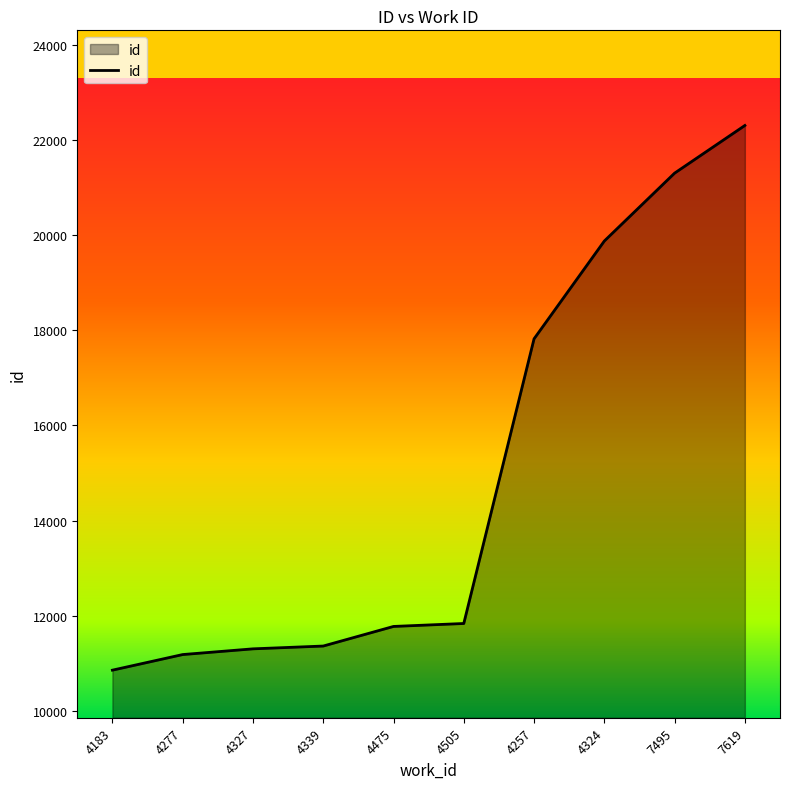

Read the value at 4277.

11182